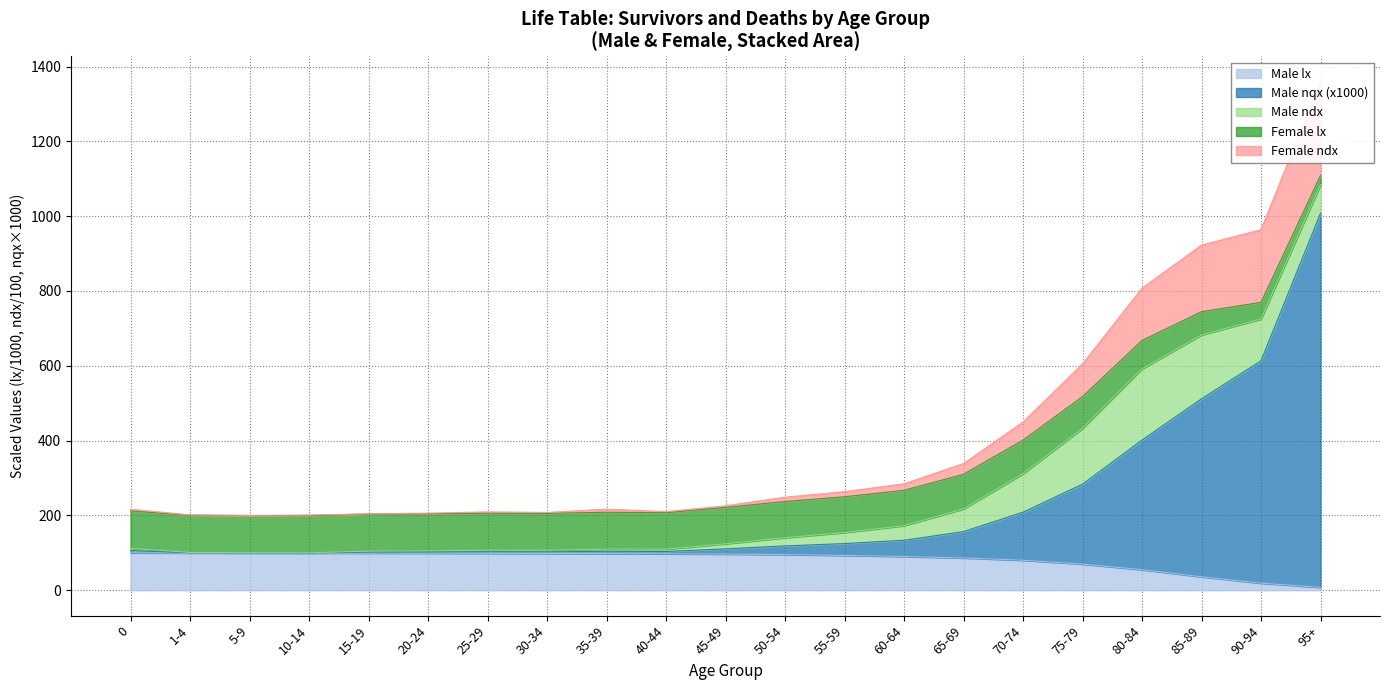

What is the label of the 14th point from the right?

30-34